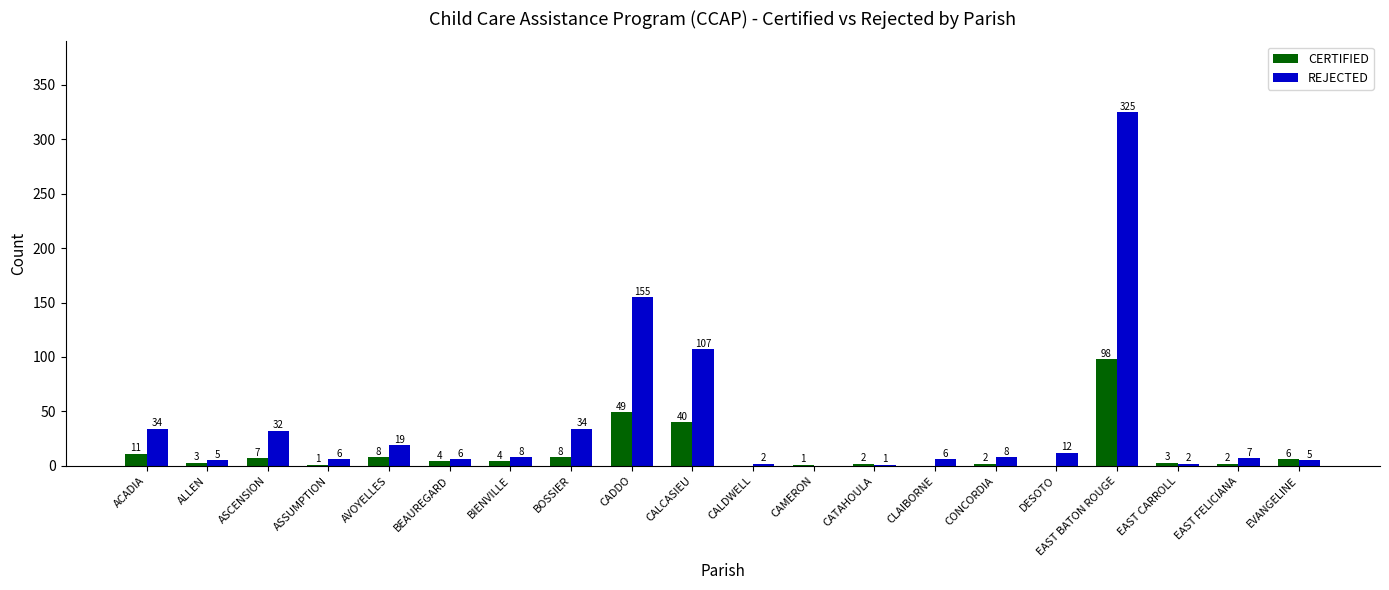

At which label is CERTIFIED closest to 49?

CADDO